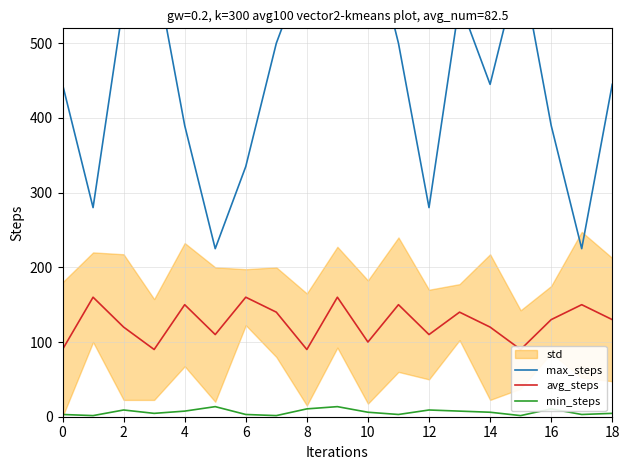

In max_steps, how many points are lower than both neighbors (excluding endpoints)?

6